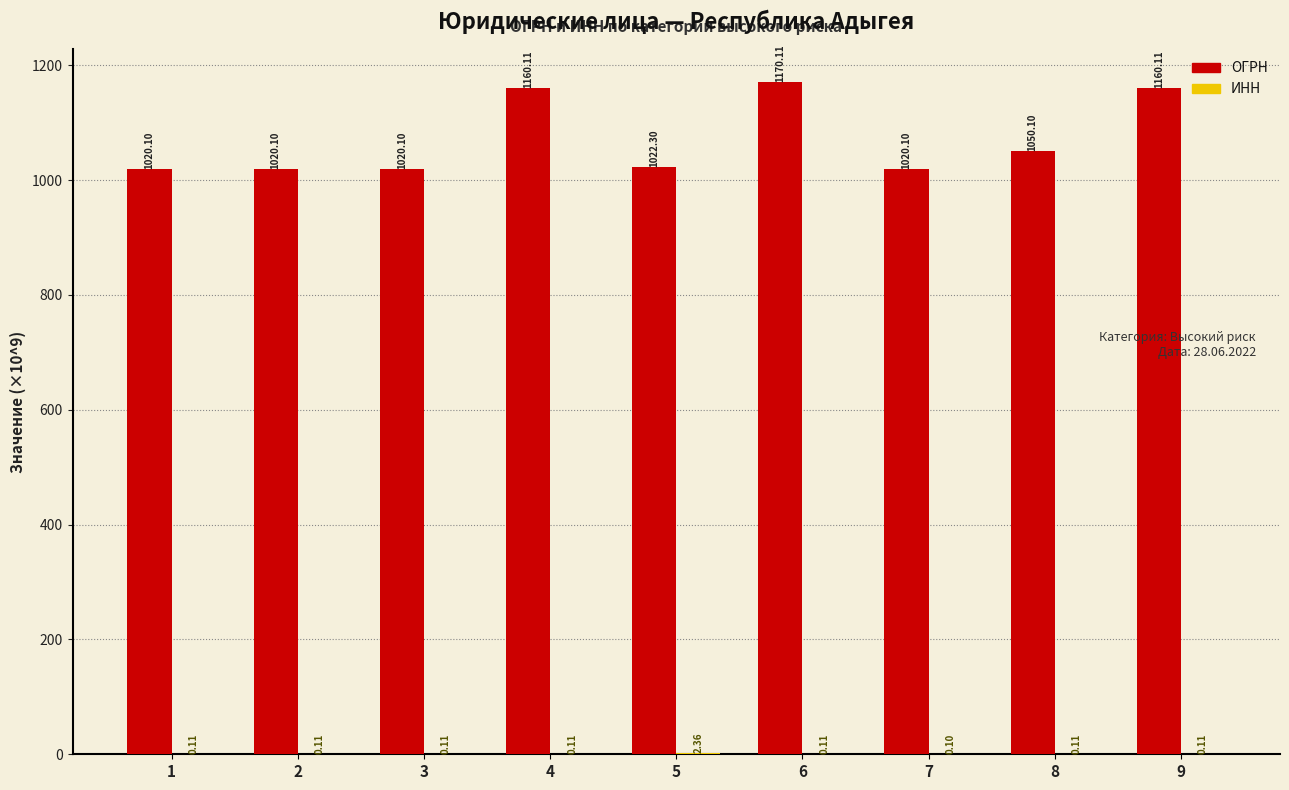

At which category is the sum across all series the highest?

6